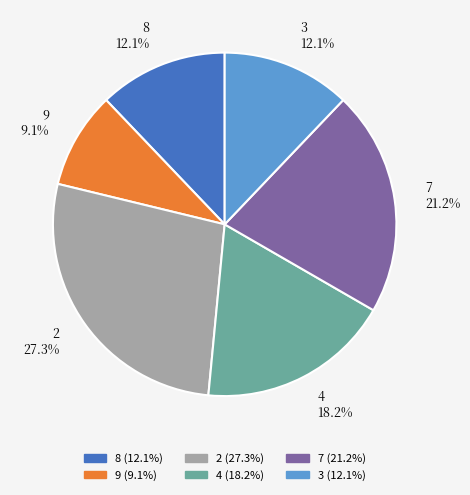

What percentage is the 8 slice, to the nearest percent?

12%